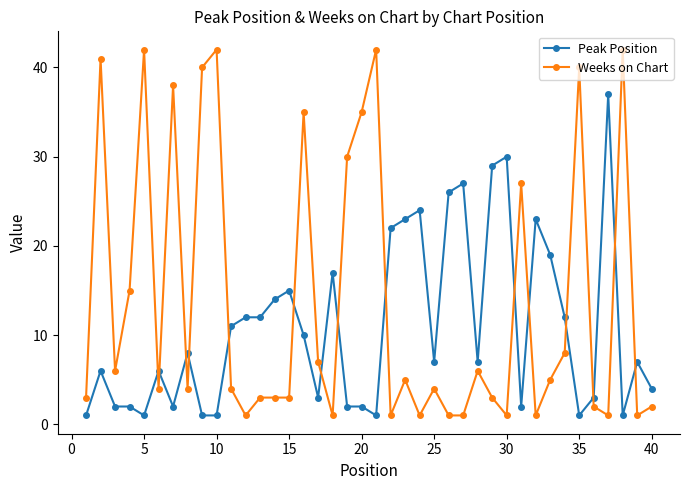

What is the value of the Weeks on Chart point at the 18th from the left?

1